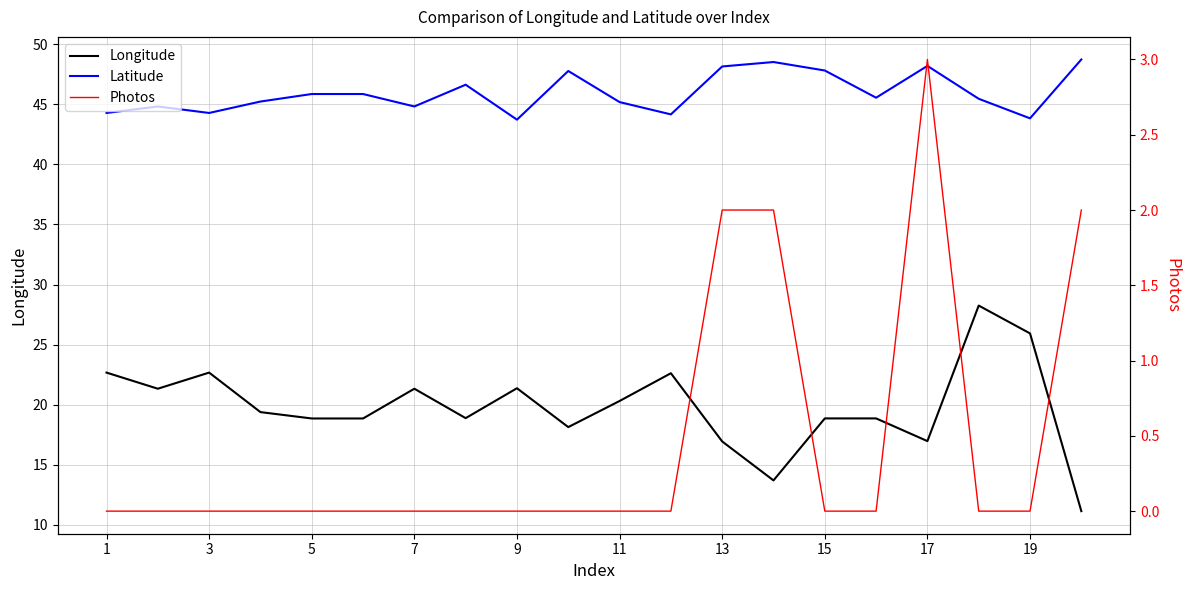

What are all the series names shown in the legend?

Longitude, Latitude, Photos